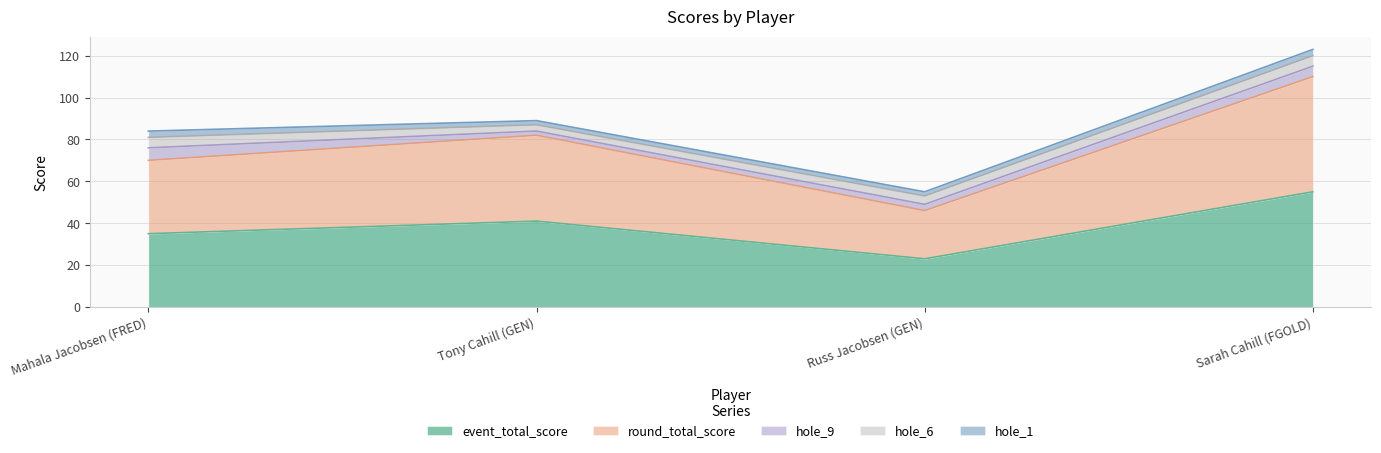

What position from the left is Sarah Cahill (FGOLD)?

4